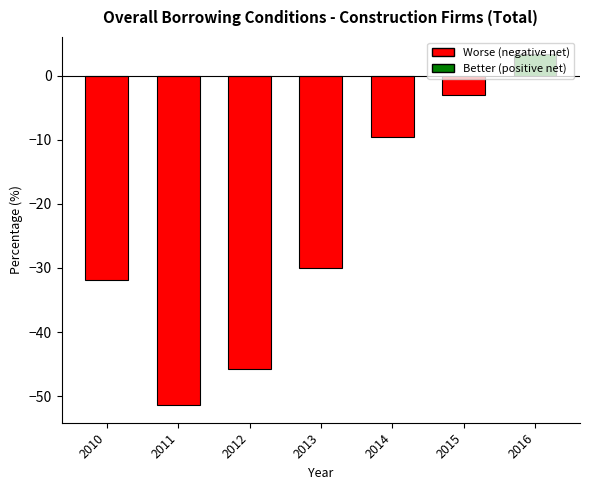

True or false: the data shows 5.2 at 2016.

False